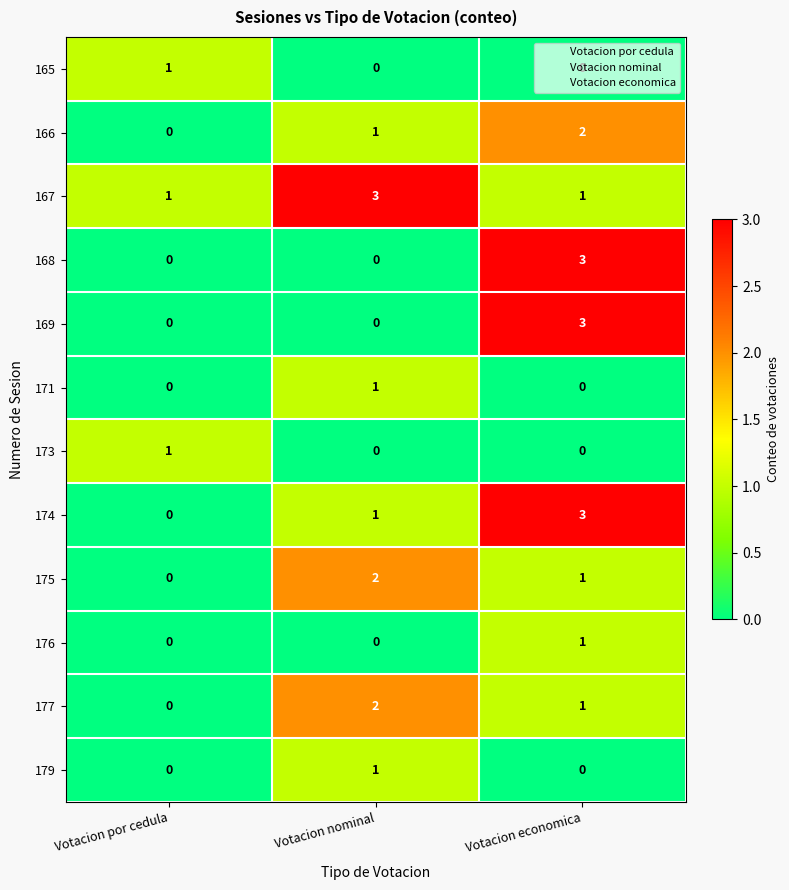

What is the sum of the 166 values at Votacion nominal and Votacion economica?

3